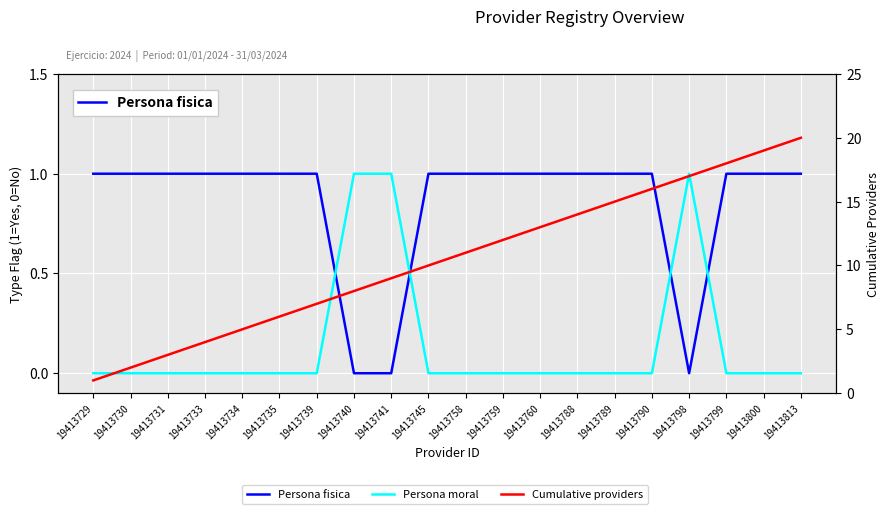

True or false: Persona moral and Persona fisica intersect in this chart.

True